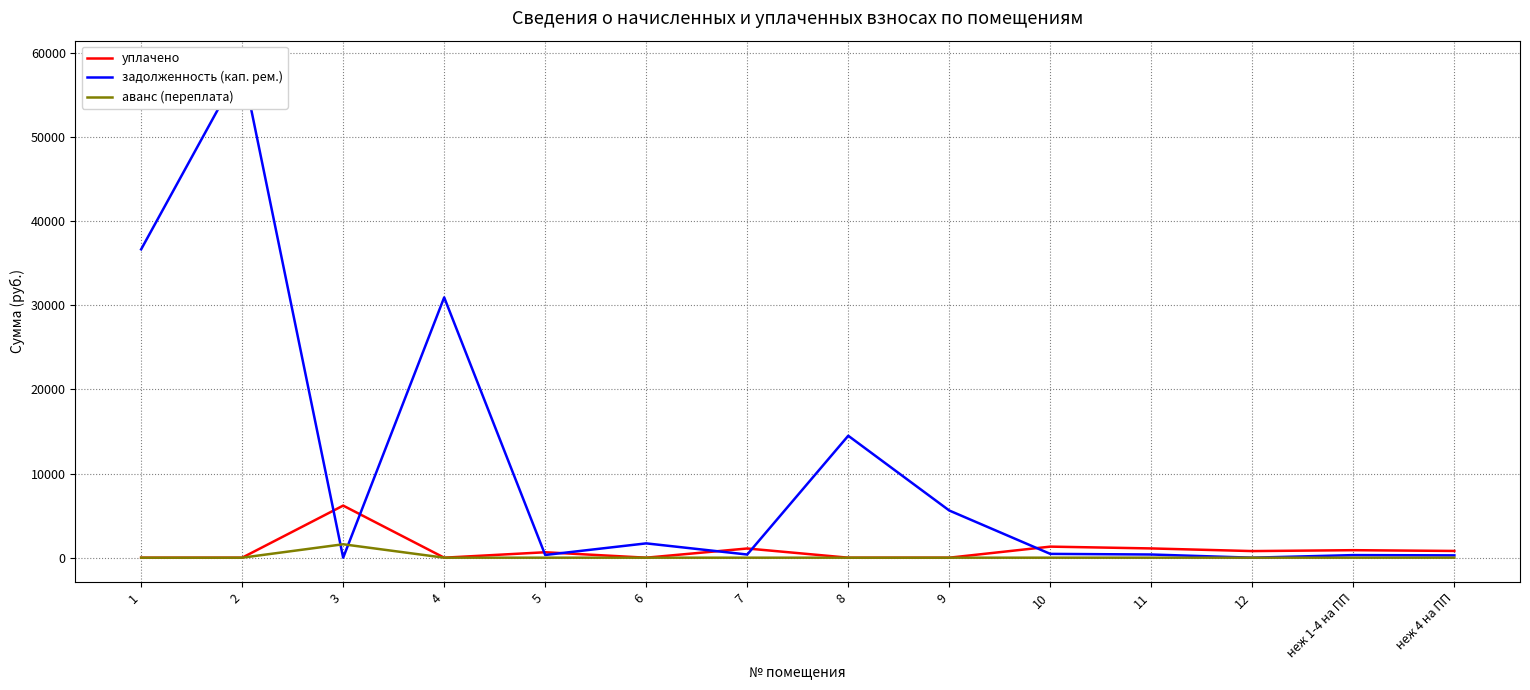

At which category is the sum across all series the highest?

2